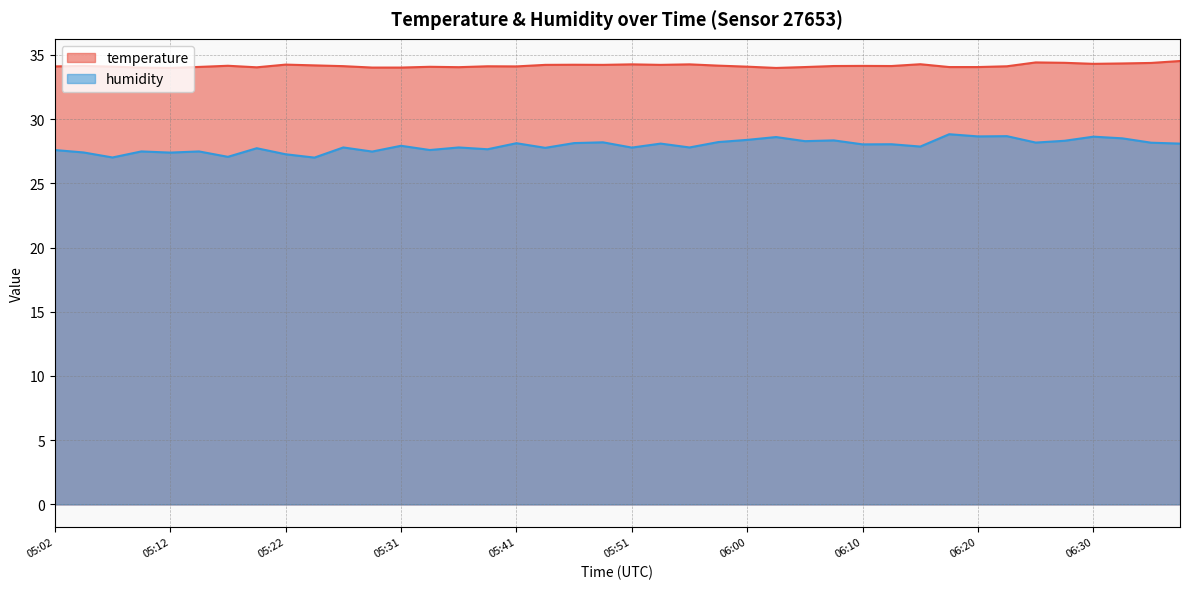

What is the difference between the maximum and minimum values in the temperature series?

0.5